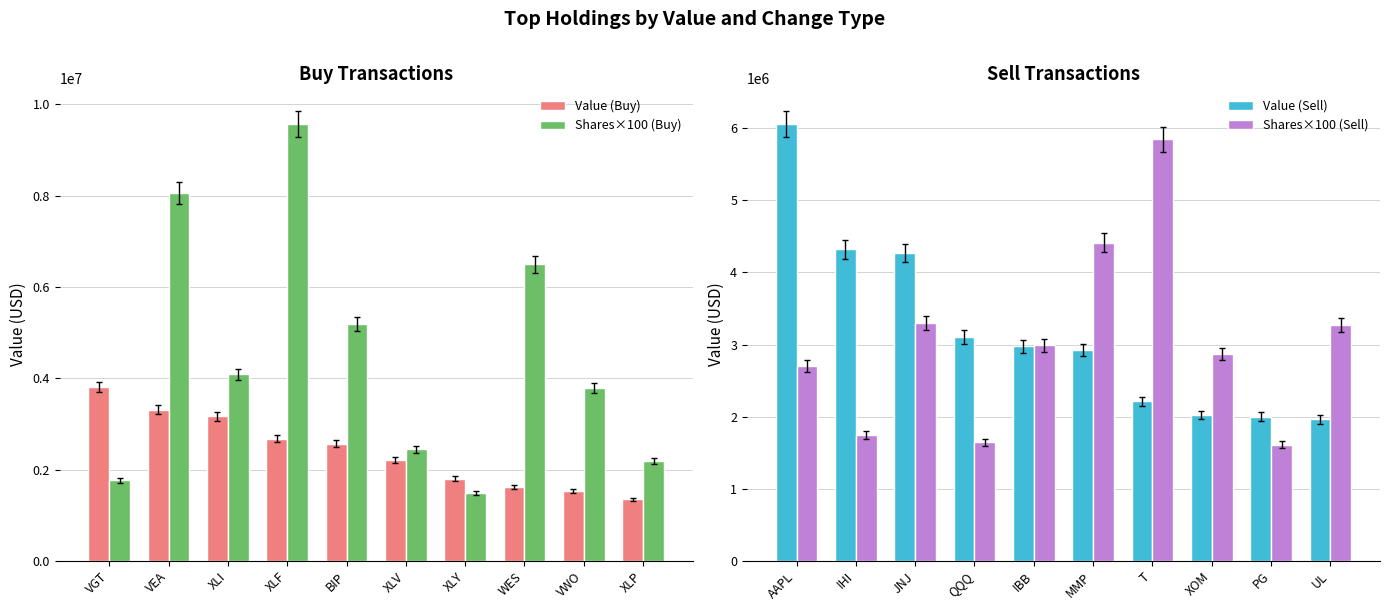

What is the approximate value of Value (Buy) at WES?

1616000